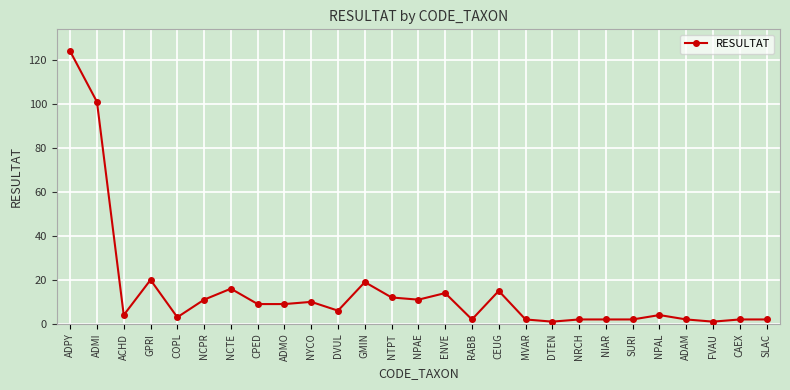

Is it true that the value at NRCH is 2?

True